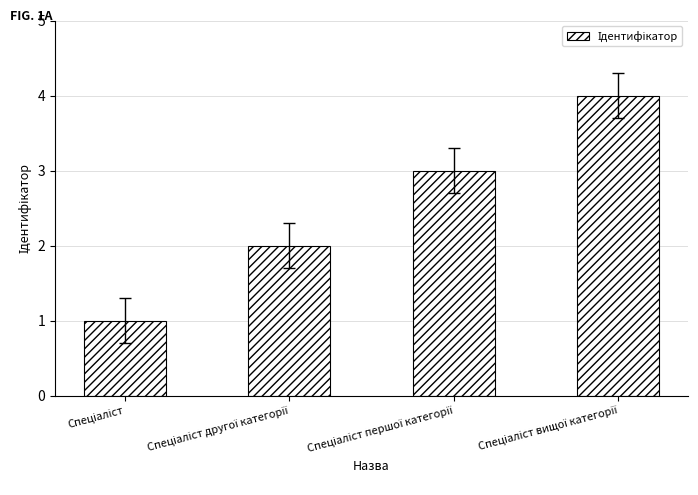

Reading left to right, list all the values displayed in this chart.

1	2	3	4